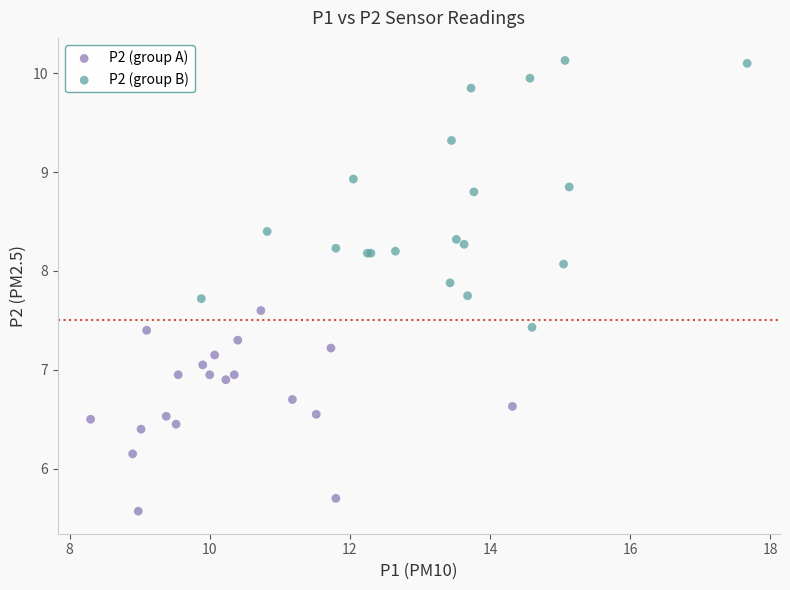

Which series has the largest Y range (max minus min)?

P2 (group B)